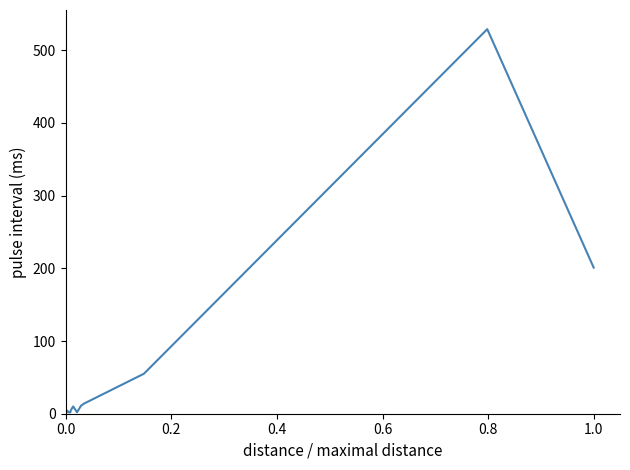

What is the maximum value shown in the chart?

529